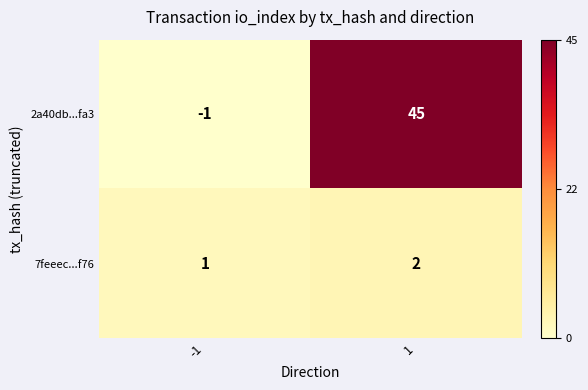

What is the sum of all 2a40db...fa3 values?

44